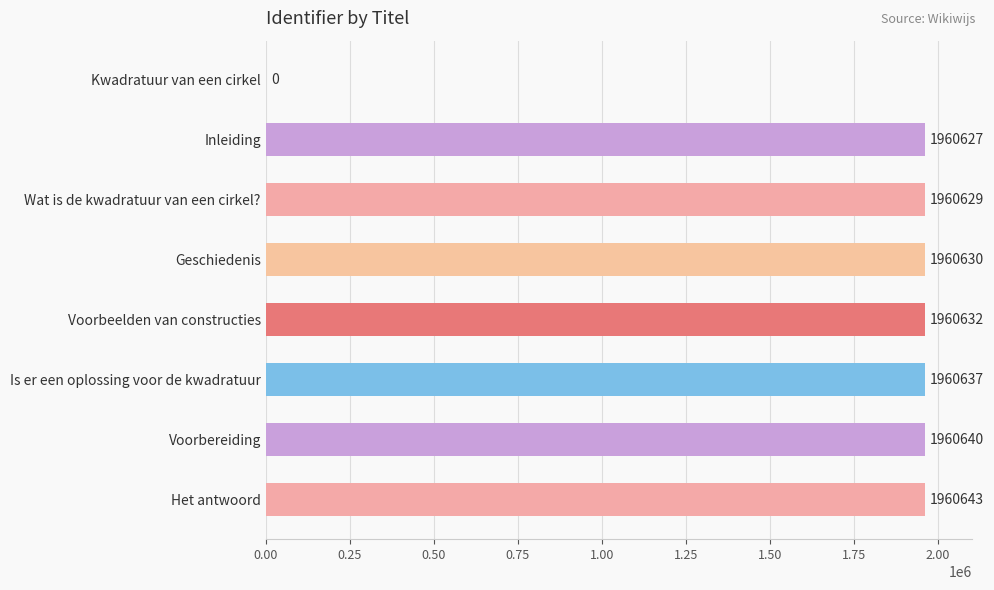

Reading top to bottom, what are all the values shown in this chart?

Kwadratuur van een cirkel=0	Inleiding=1960627	Wat is de kwadratuur van een cirkel?=1960629	Geschiedenis=1960630	Voorbeelden van constructies=1960632	Is er een oplossing voor de kwadratuur=1960637	Voorbereiding=1960640	Het antwoord=1960643